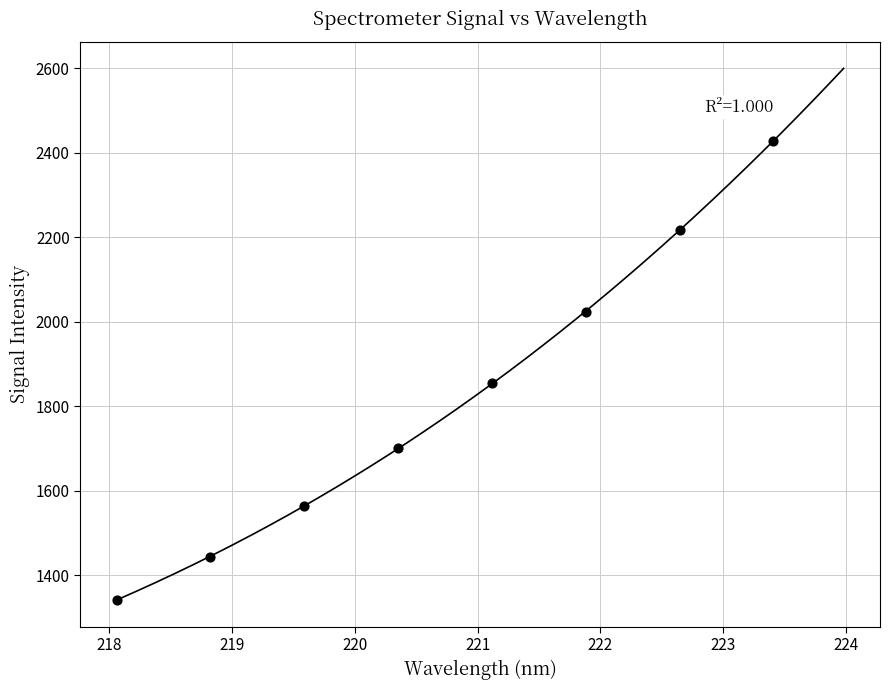

What Y value in the scatter plot is closest to 1884?

1854.3